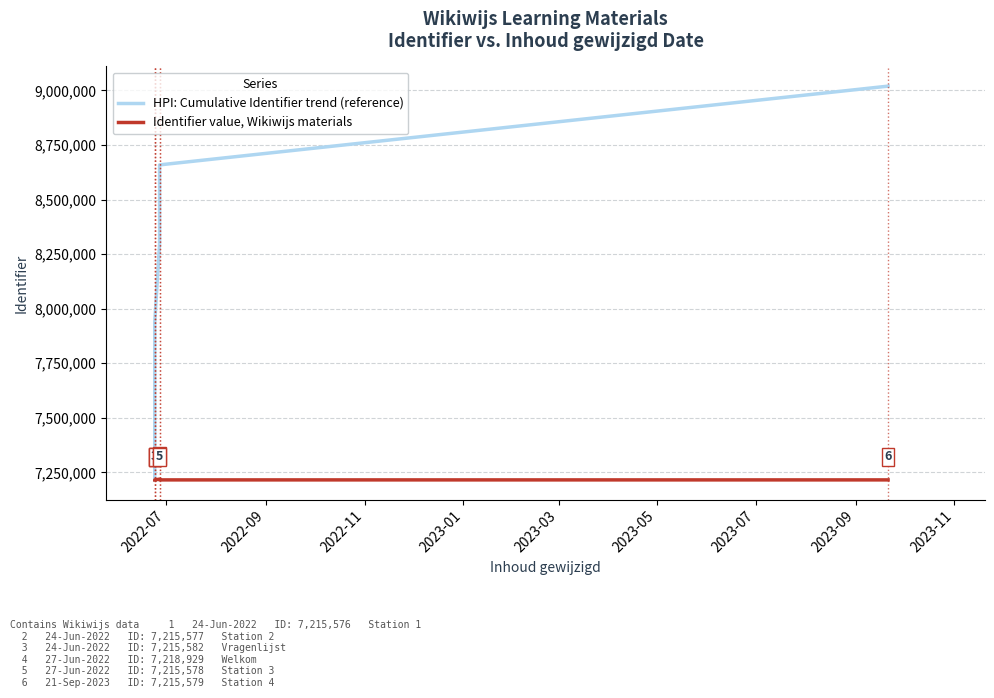

List the series in order of their peak value, lowest first.

Identifier value, Wikiwijs materials, HPI: Cumulative Identifier trend (reference)